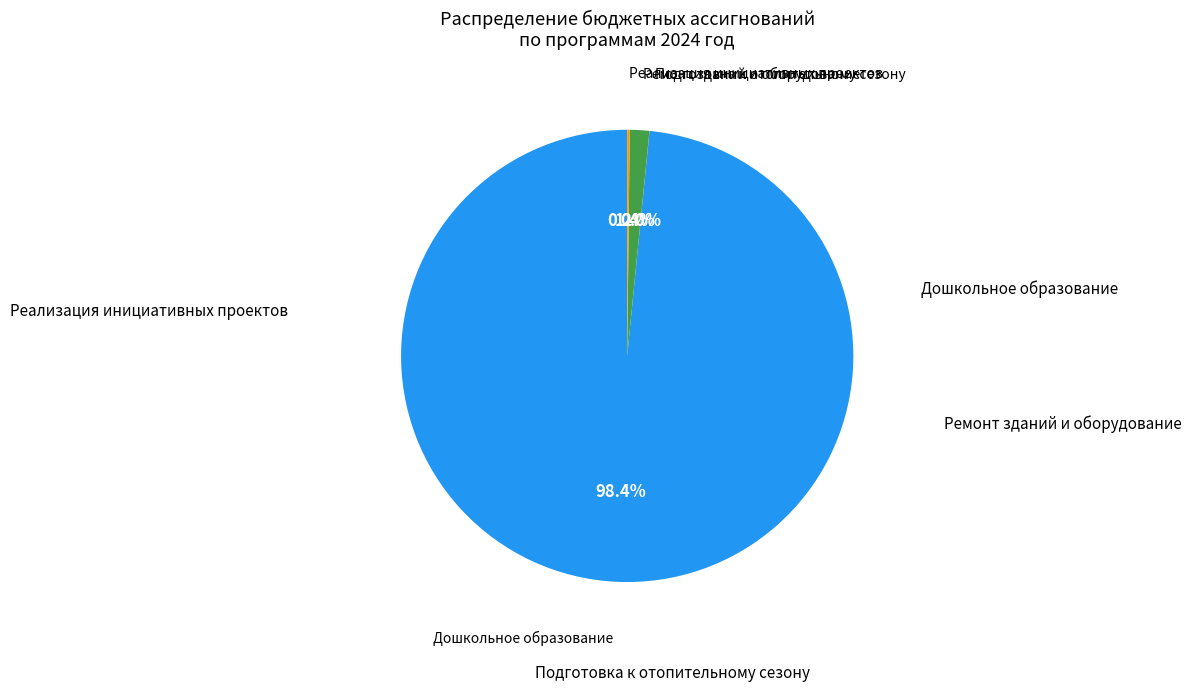

Is there a majority slice in this chart?

Yes